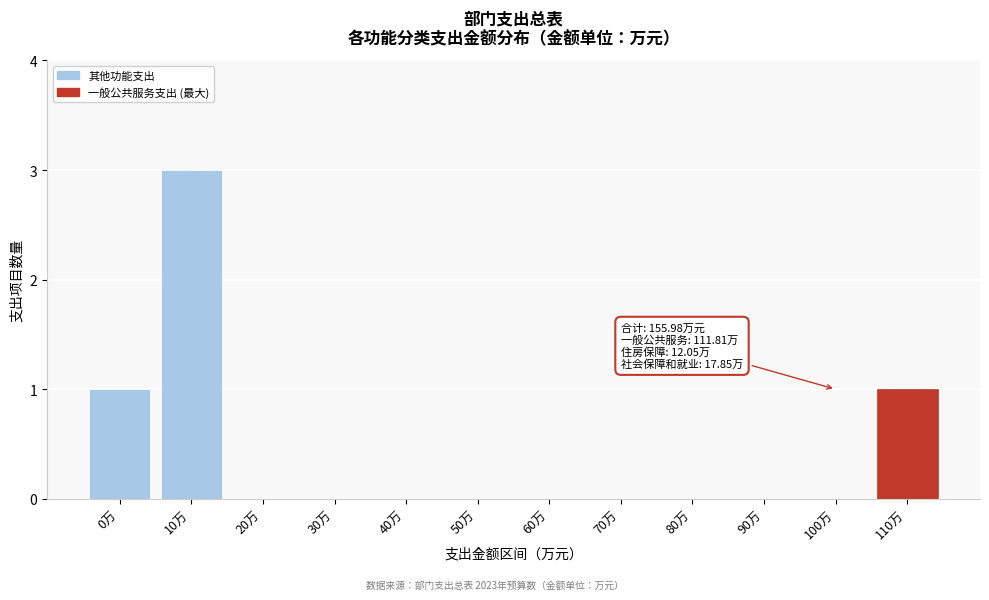

Reading left to right, extract all data points from this chart.

0万=1	10万=3	20万=0	30万=0	40万=0	50万=0	60万=0	70万=0	80万=0	90万=0	100万=0	110万=1